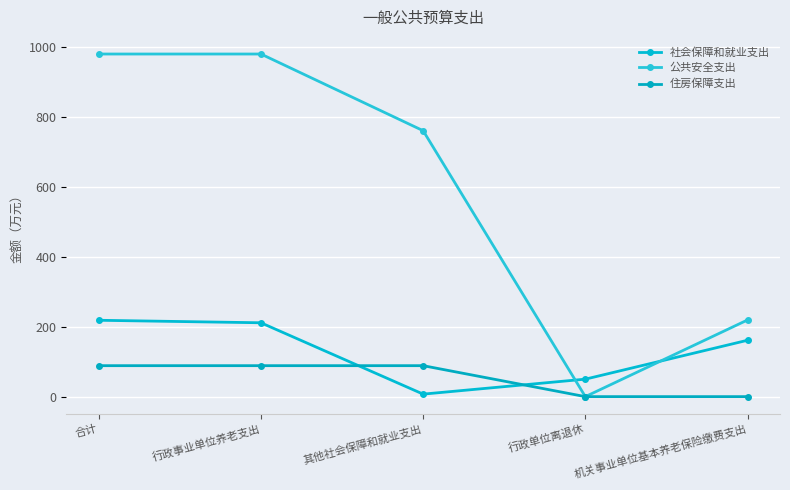

At which category is the sum across all series the highest?

合计